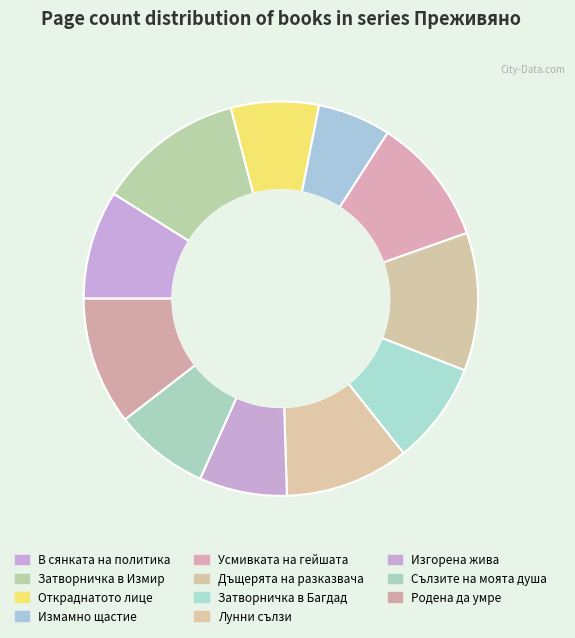

Count the number of slices in the pie.

11